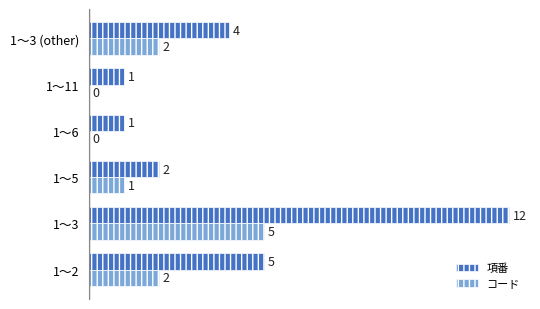

What is the sum of all 項番 values?

25